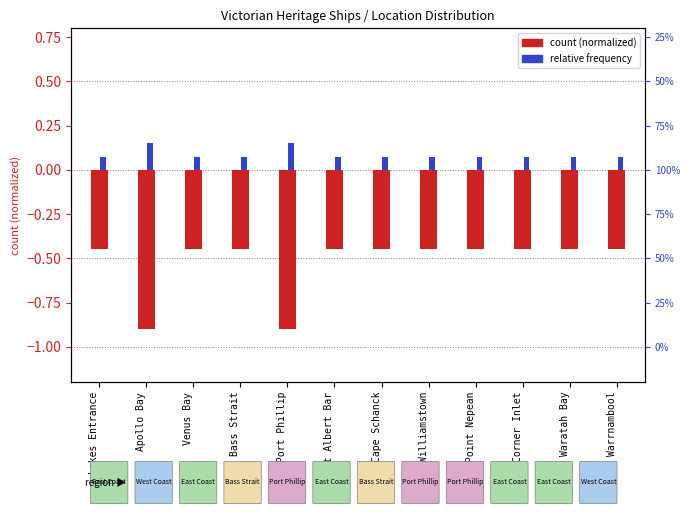

Between Cape Schanck and Point Nepean, which is larger?

Cape Schanck